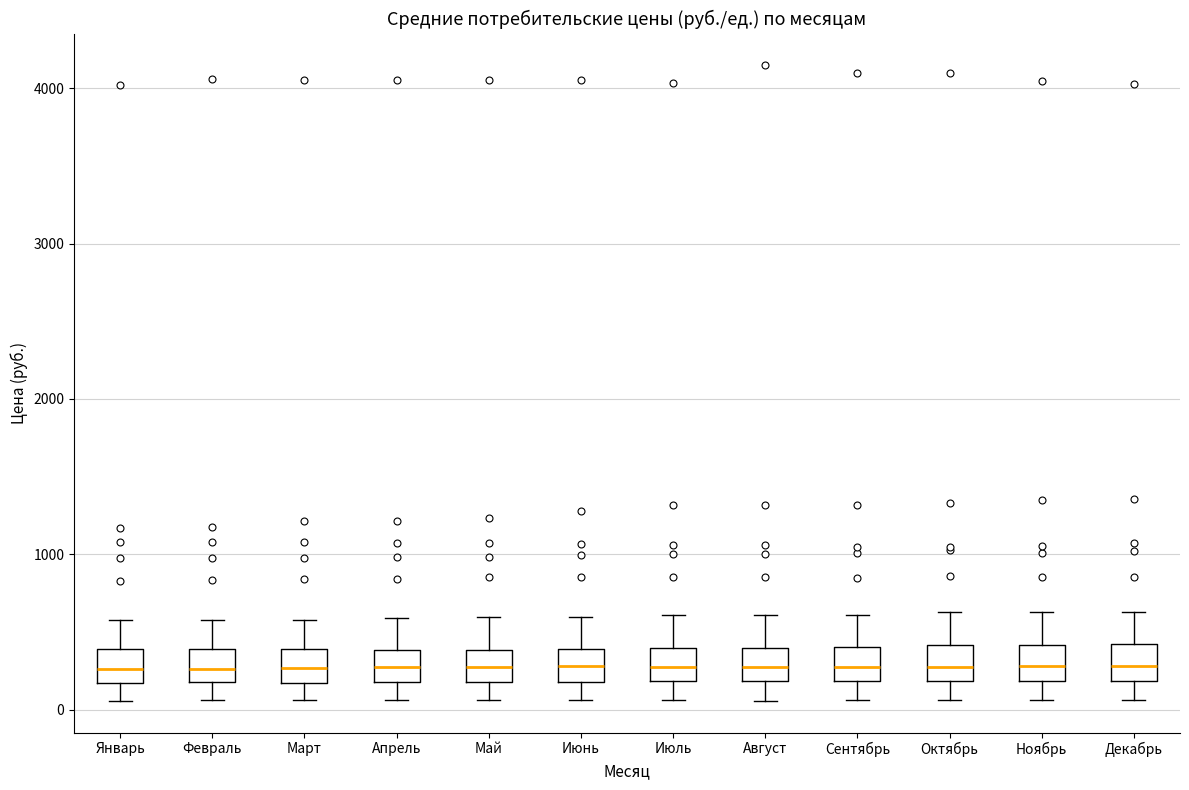

Reading left to right, transcribe this box plot: for each box, give where its median line is, the range the box spans, and where its two whiskers end, as read against the y-axis. The values are not printed on the chart, so give them approximately, as read against the axis.

Январь: median 300, box 200 to 400, whiskers 100 to 600
Февраль: median 300, box 200 to 400, whiskers 100 to 600
Март: median 300, box 200 to 400, whiskers 100 to 600
Апрель: median 300, box 200 to 400, whiskers 100 to 600
Май: median 300, box 200 to 400, whiskers 100 to 600
Июнь: median 300, box 200 to 400, whiskers 100 to 600
Июль: median 300, box 200 to 400, whiskers 100 to 600
Август: median 300, box 200 to 400, whiskers 100 to 600
Сентябрь: median 300, box 200 to 400, whiskers 100 to 600
Октябрь: median 300, box 200 to 400, whiskers 100 to 600
Ноябрь: median 300, box 200 to 400, whiskers 100 to 600
Декабрь: median 300, box 200 to 400, whiskers 100 to 600